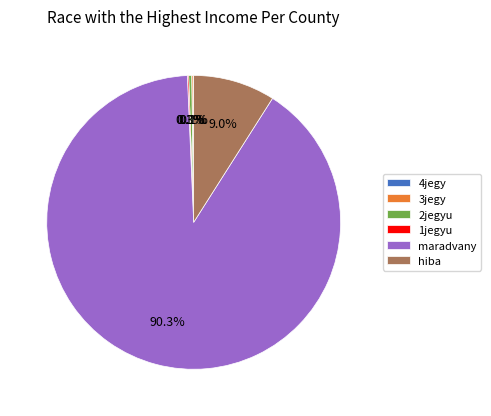

What percentage do 2jegyu and hiba together represent?

9.3%